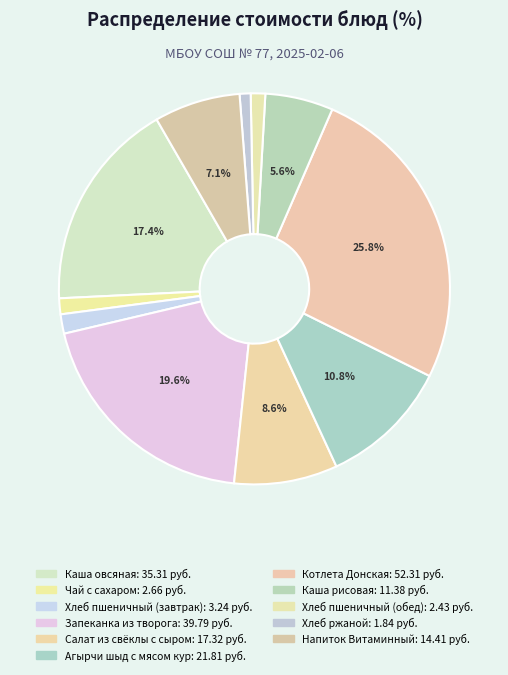

To the nearest percent, what is the combined percentage of Каша овсяная and Агырчи шыд с мясом кур?

28%